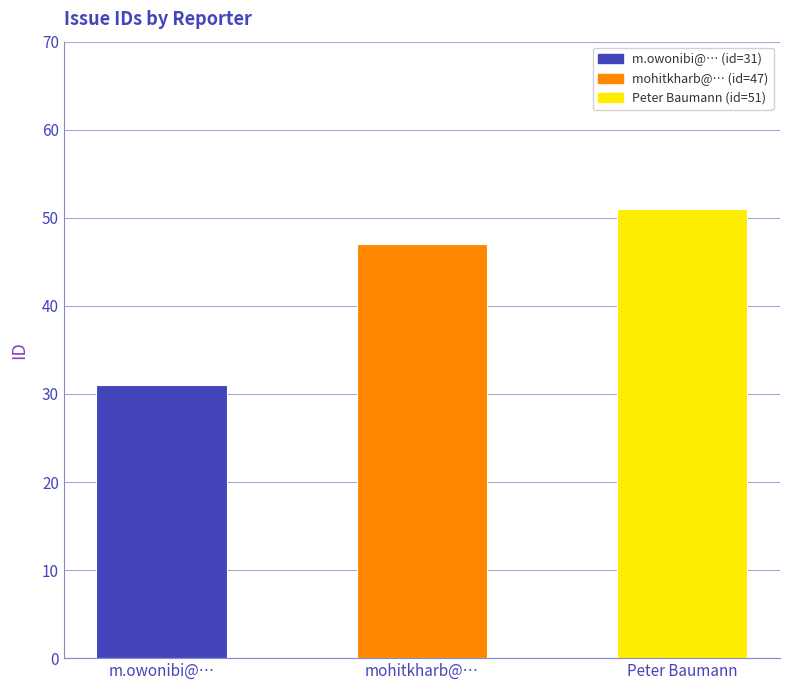

Does the chart contain stacked bars?

No